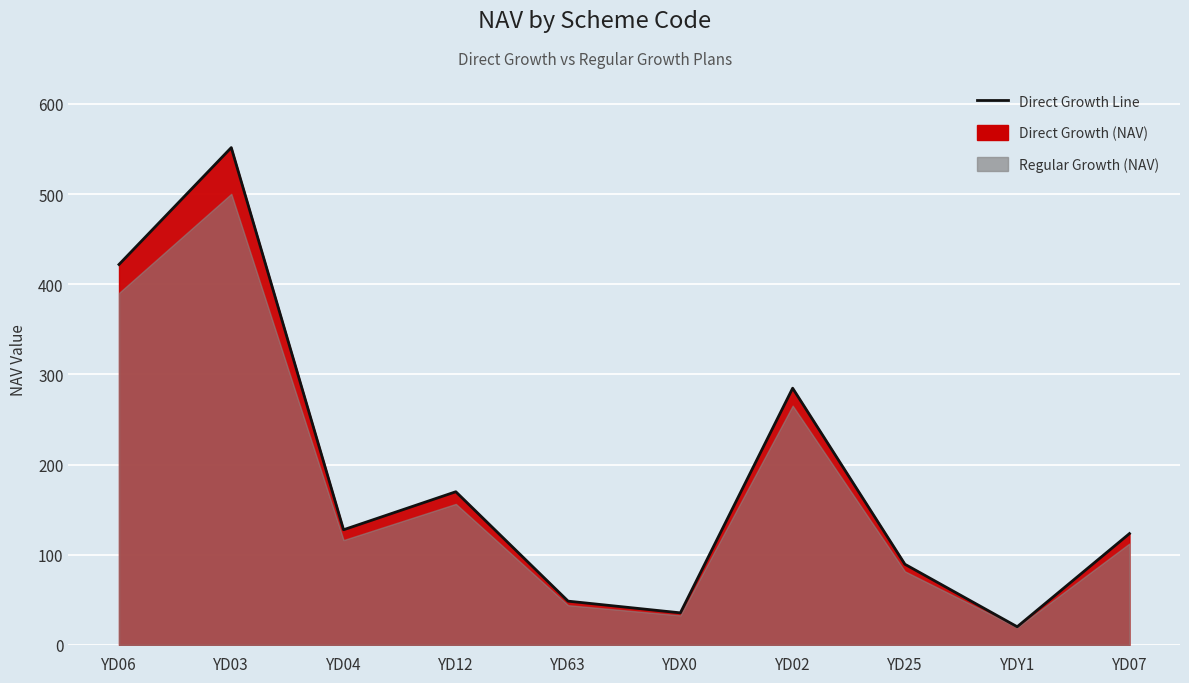

What is the ratio of the value at YDY1 to the value at YDX0?

0.6